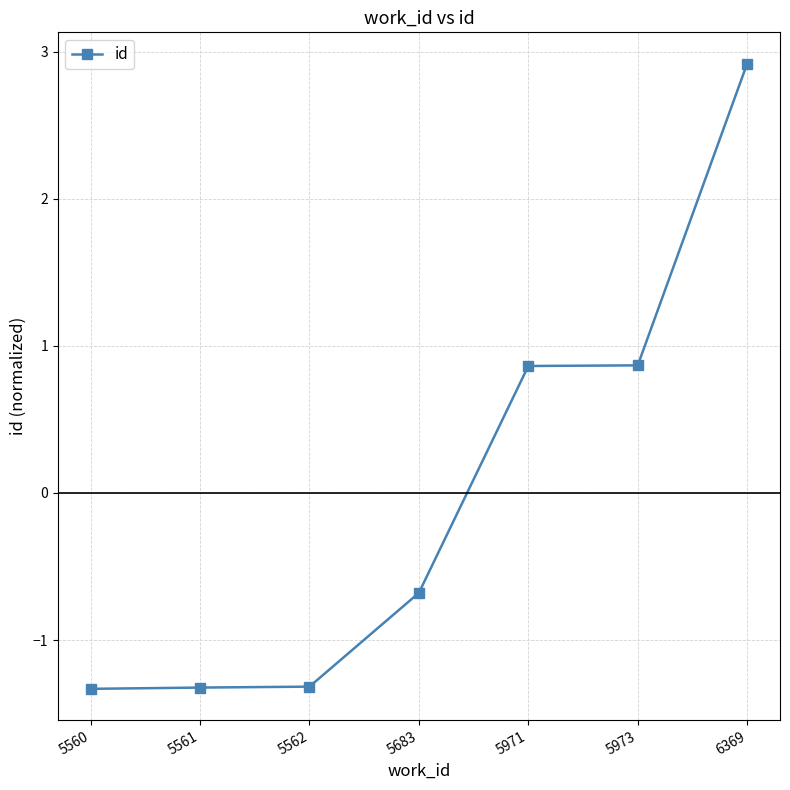

Reading left to right, list all the values displayed in this chart.

5560=-1.3	5561=-1.3	5562=-1.3	5683=-0.7	5971=0.9	5973=0.9	6369=2.9